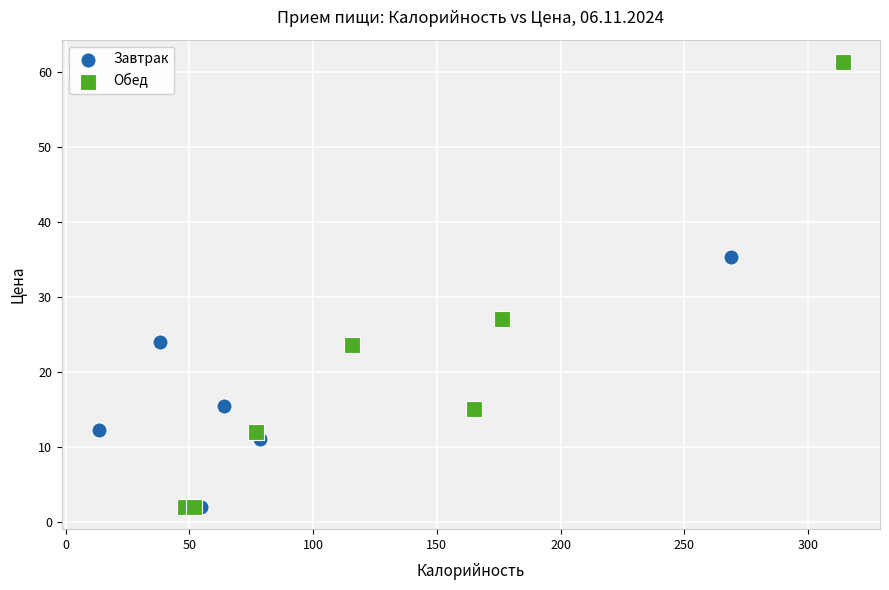

Which series has the largest Y range (max minus min)?

Обед